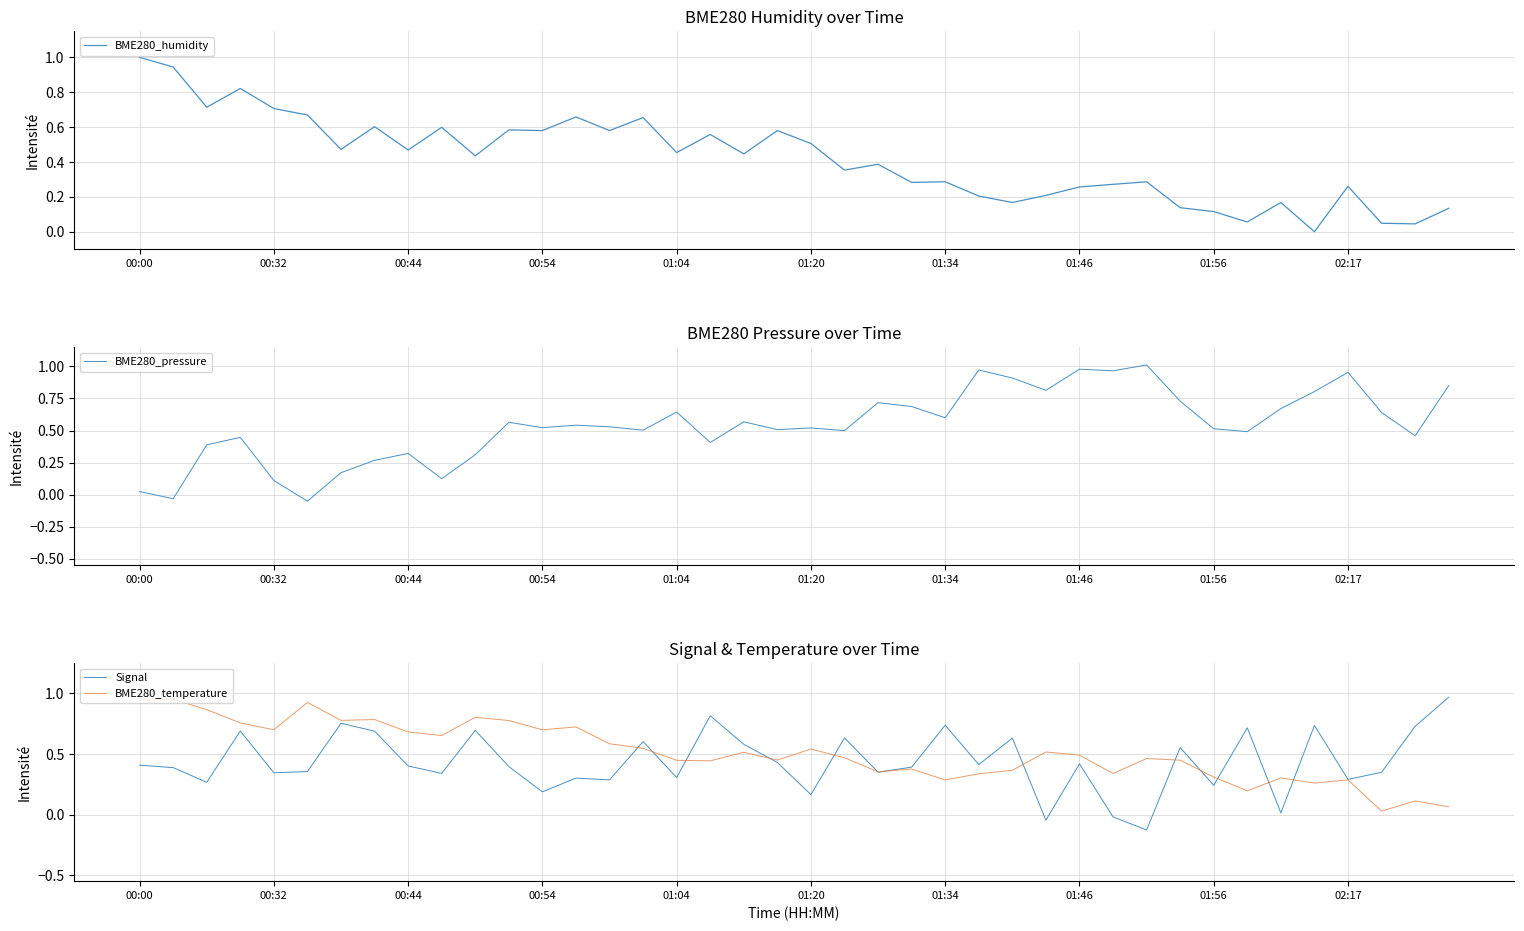

Is it true that Signal equals 0.3 at 00:44?

False